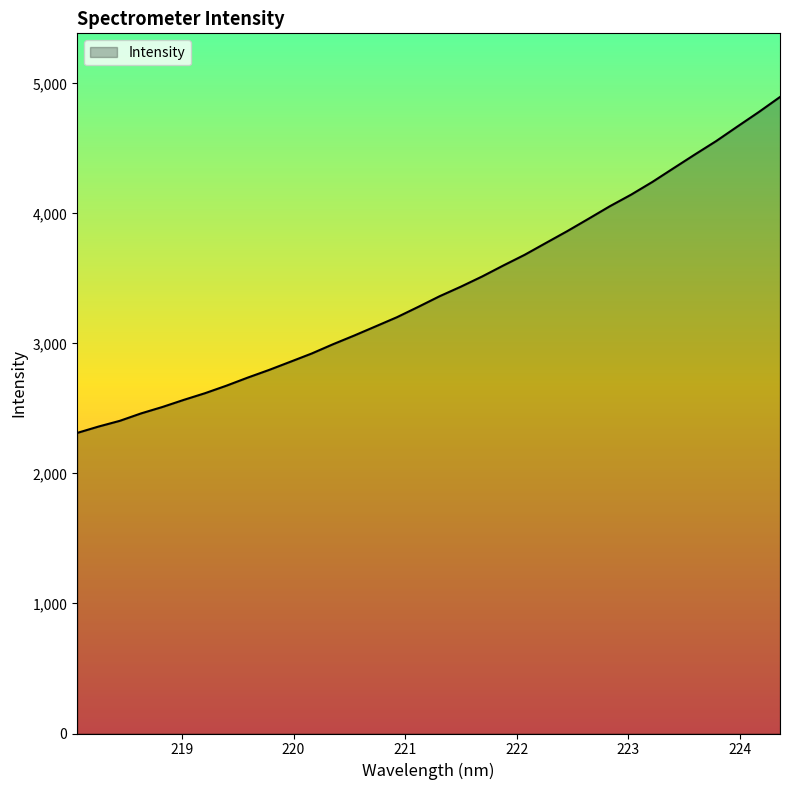

What is the greatest value displayed?

4895.4